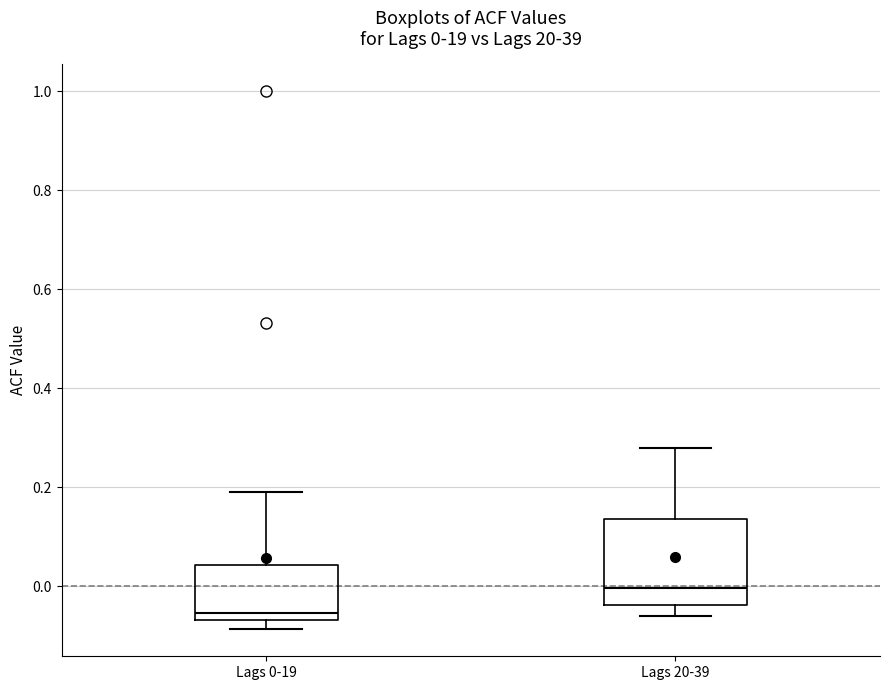

Comparing the boxes themselves (not the whiskers), which one is the tallest?

Lags 20-39